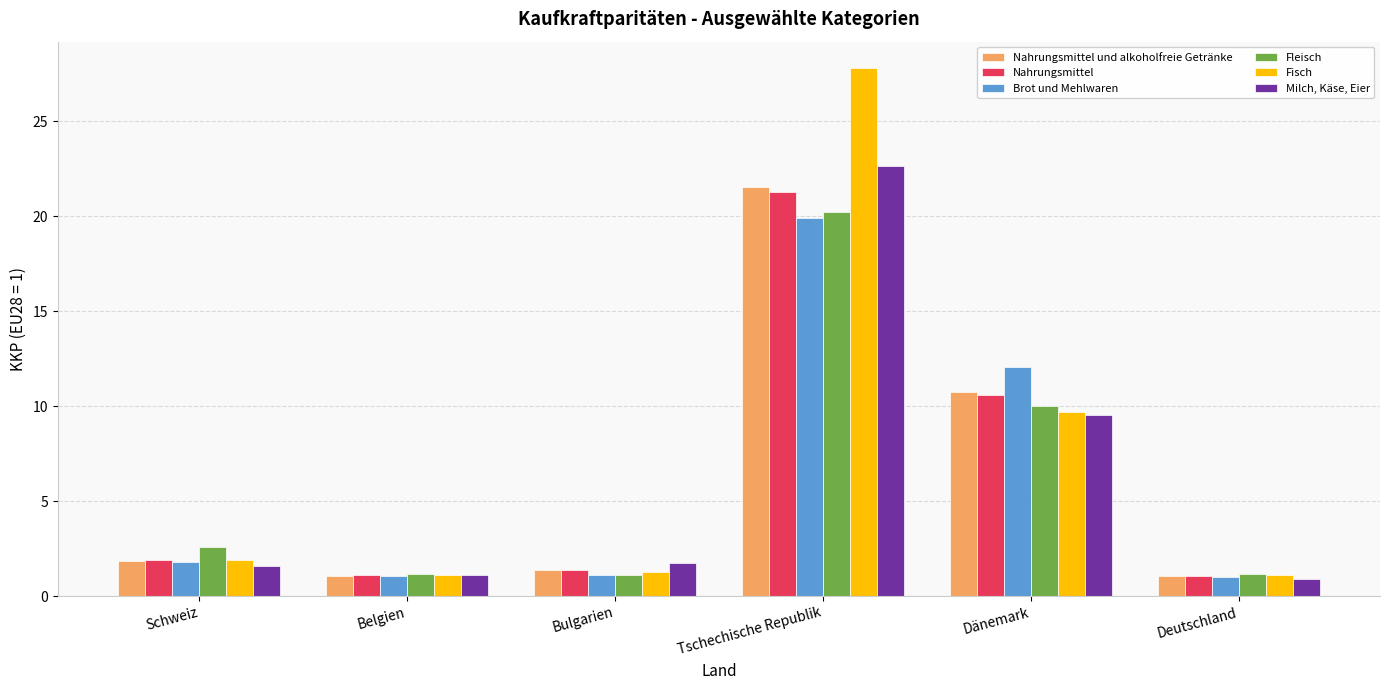

The Fisch series shows 9.7 at Dänemark. True or false?

True